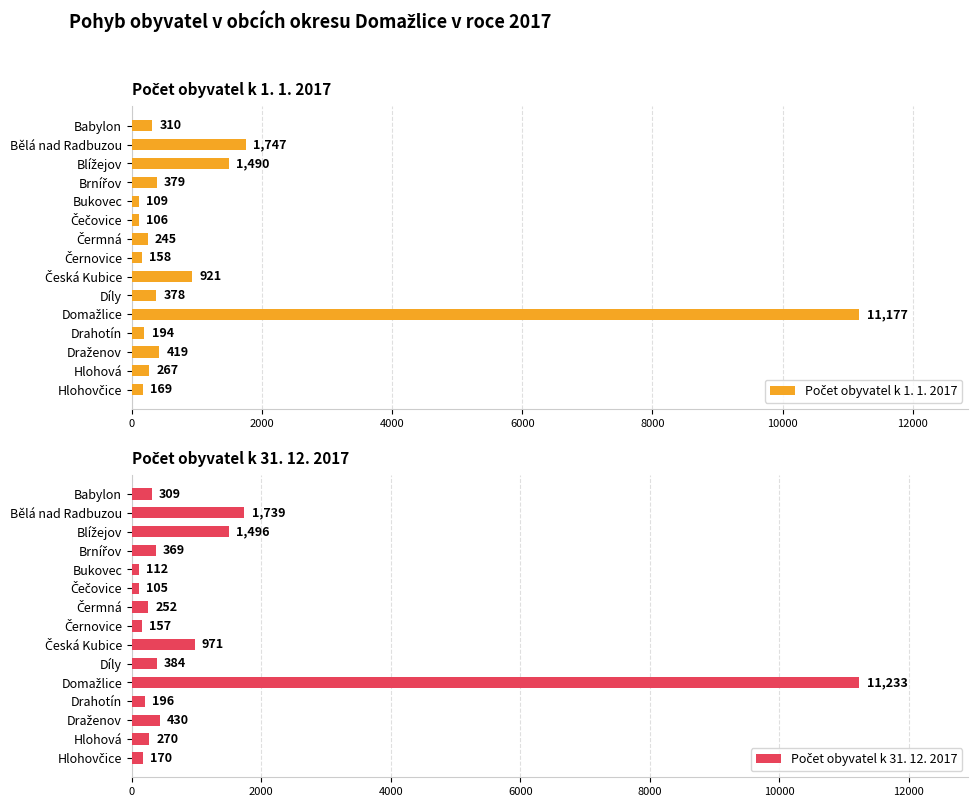

Rank the series by their average value, from lowest to highest.

Počet obyvatel k 1. 1. 2017, Počet obyvatel k 31. 12. 2017